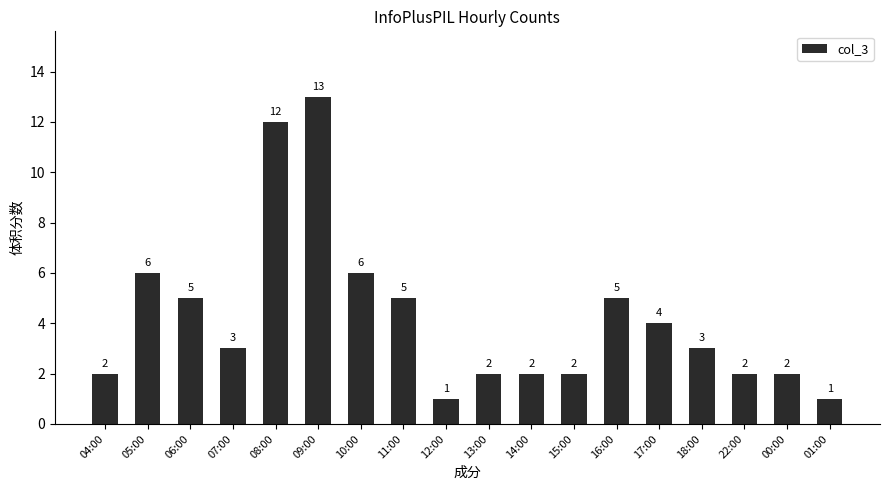

Does the chart contain stacked bars?

No